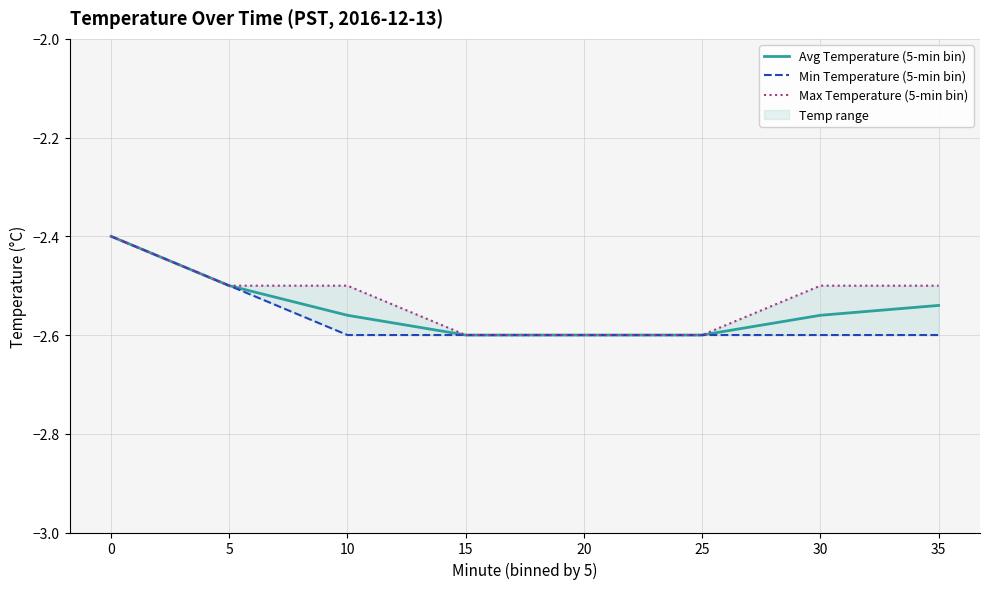

Reading right to left, transcribe all the data shown in this chart.

Avg Temperature (5-min bin): 35=-2.5	30=-2.6	25=-2.6	20=-2.6	15=-2.6	10=-2.6	5=-2.5	0=-2.4
Min Temperature (5-min bin): 35=-2.6	30=-2.6	25=-2.6	20=-2.6	15=-2.6	10=-2.6	5=-2.5	0=-2.4
Max Temperature (5-min bin): 35=-2.5	30=-2.5	25=-2.6	20=-2.6	15=-2.6	10=-2.5	5=-2.5	0=-2.4